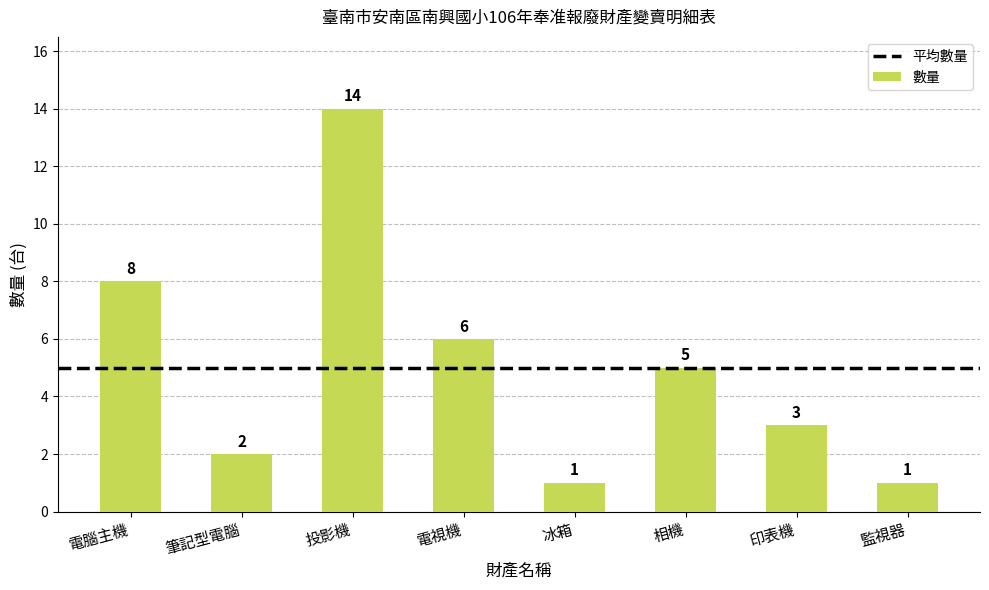

What is the minimum value shown in the chart?

1